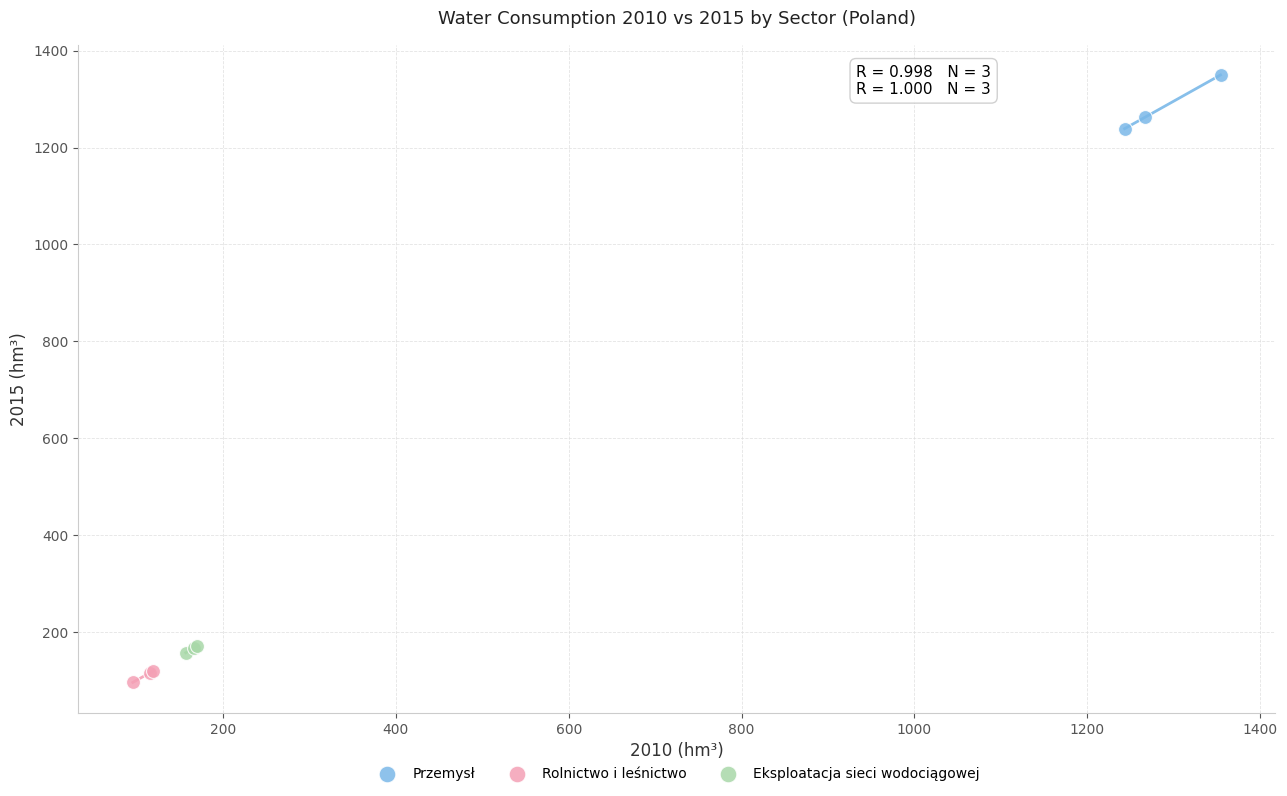

What are all the series names shown in the legend?

Przemysł, Rolnictwo i leśnictwo, Eksploatacja sieci wodociągowej